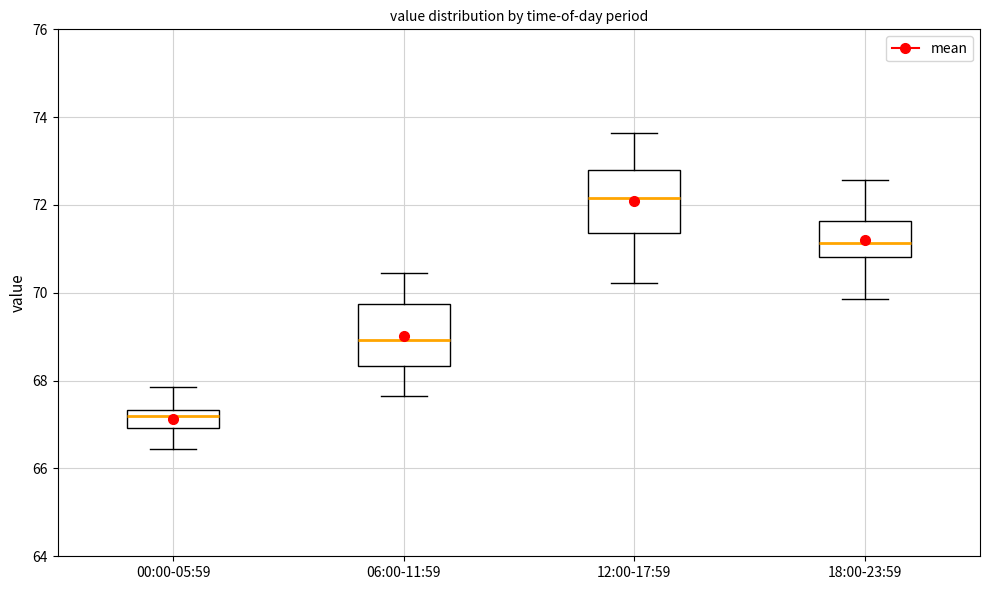

Where is the upper edge of the box for 12:00-17:59 on the y-axis? The values are not printed on the chart, so give them approximately, as read against the axis.

72.8